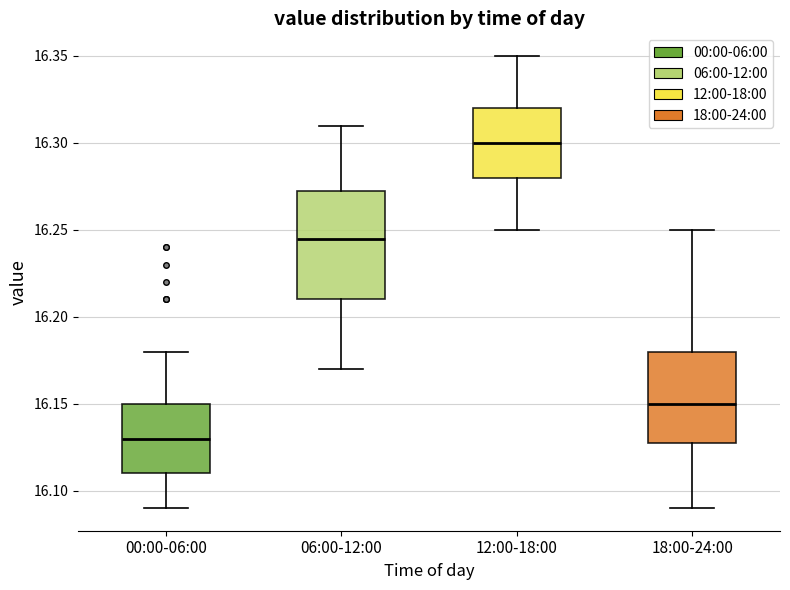

Which box has the lowest median line?

00:00-06:00